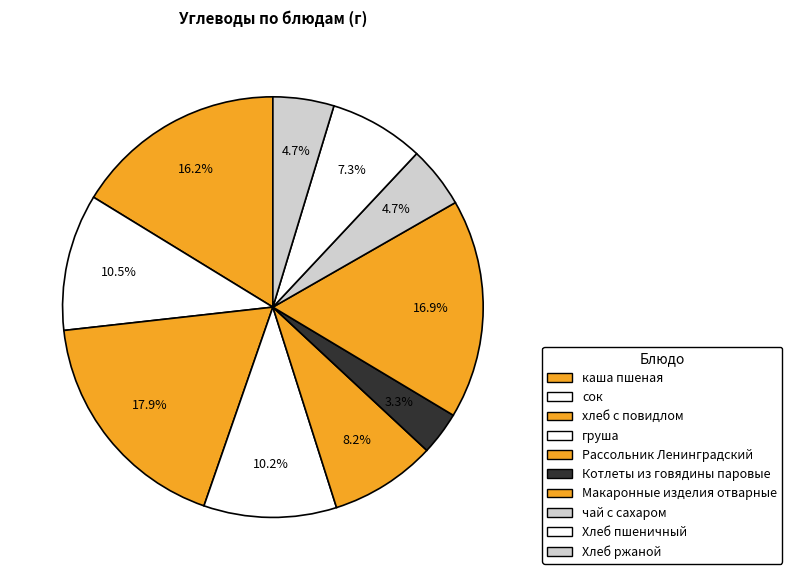

Count the number of slices in the pie.

10